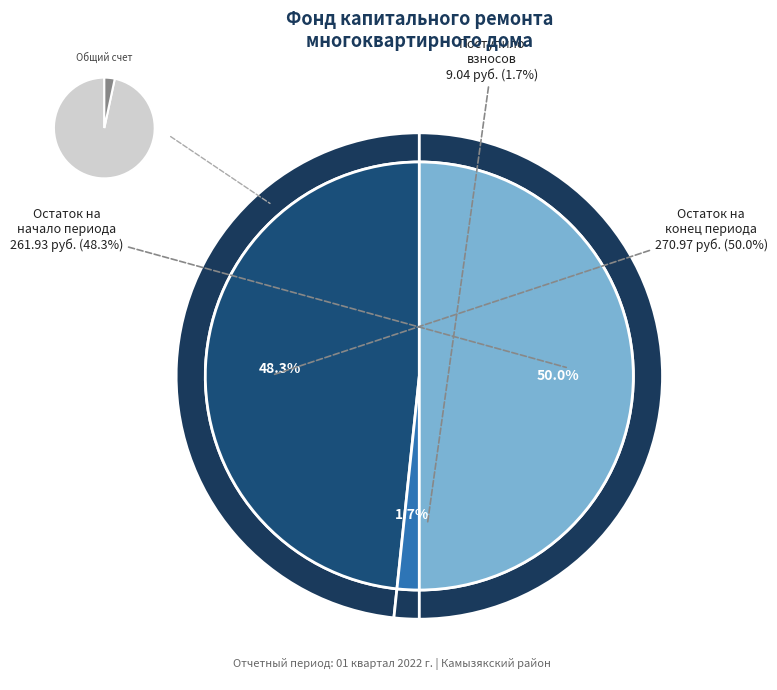

How many segments does this pie chart have?

5